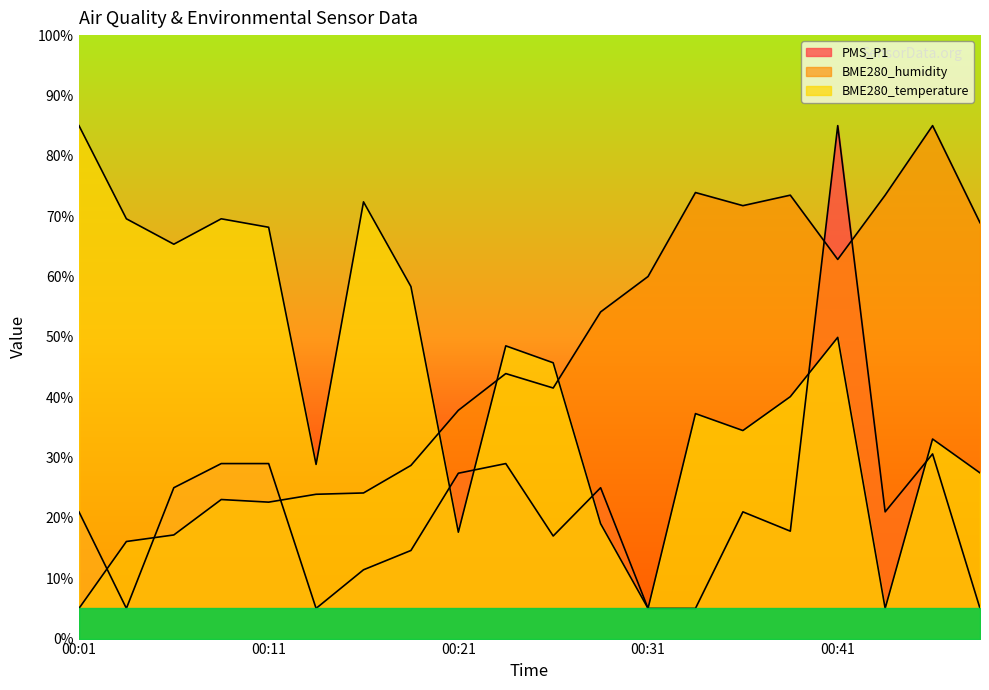

In BME280_humidity, how many points are lower than both neighbors (excluding endpoints)?

4